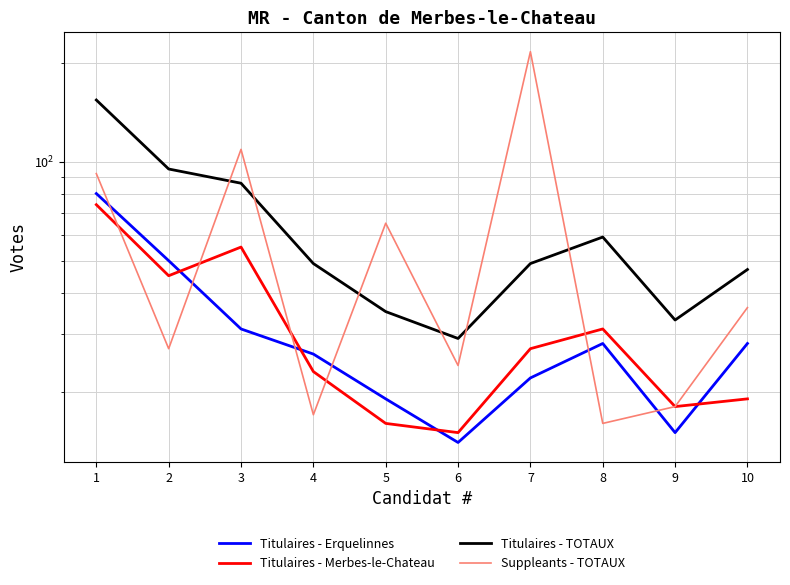

What is the spread (max minus min) of values at 7?

194